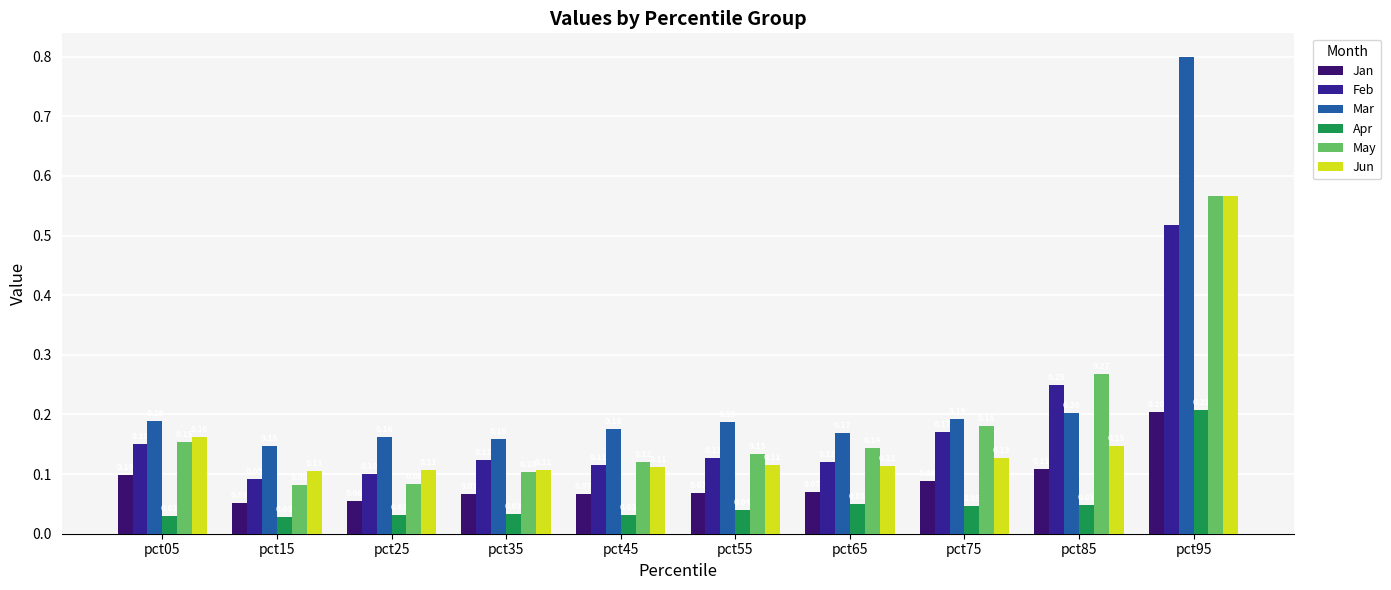

At which label does Apr reach its peak?

pct95